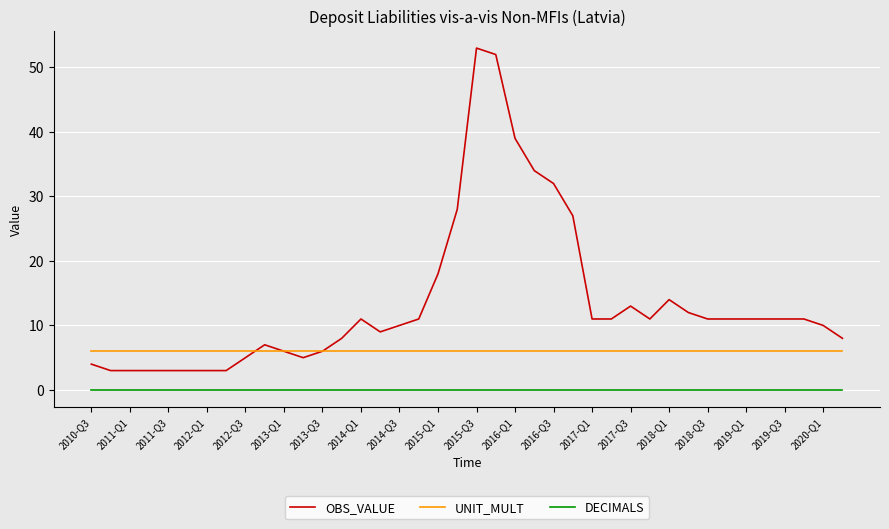

List the series in order of their overall mean, lowest first.

DECIMALS, UNIT_MULT, OBS_VALUE